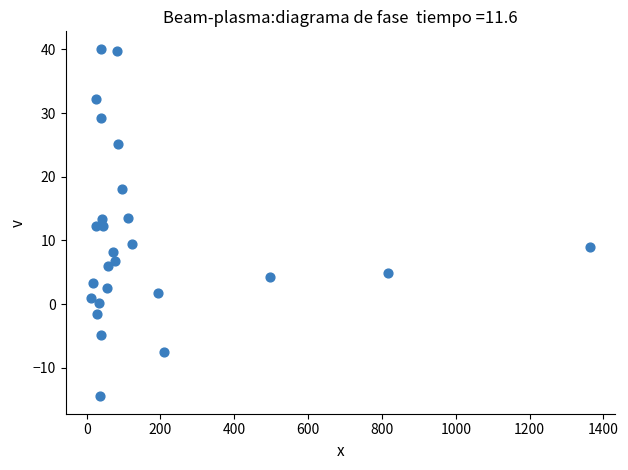

What is the range of X values (max minus min)?

1353.5